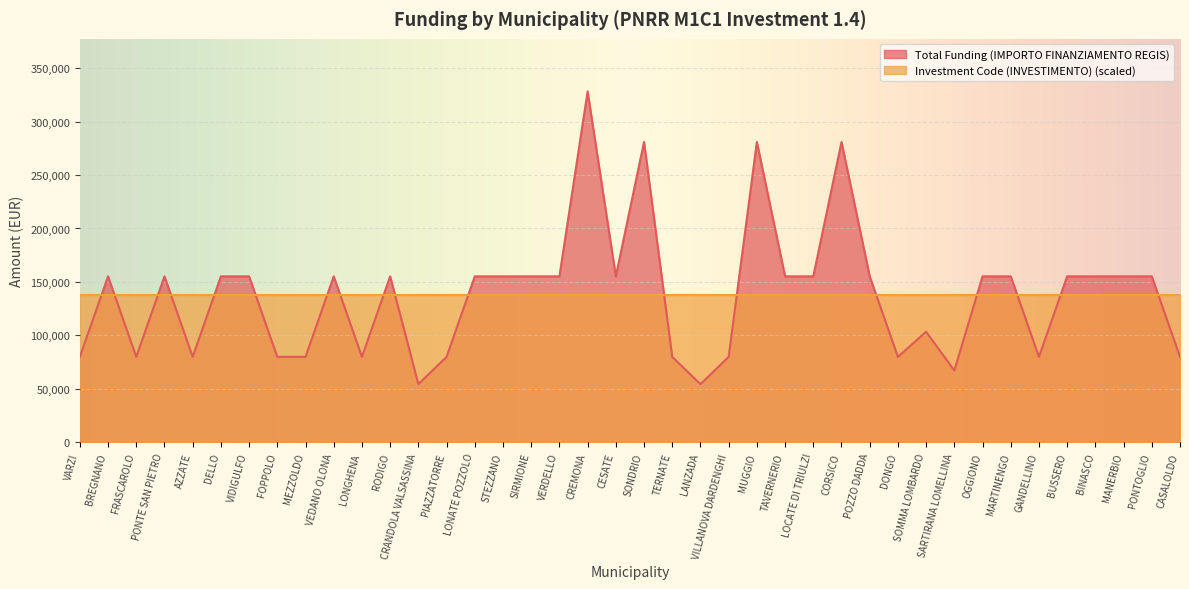

At which category does the data reach its first local valley?

FRASCAROLO